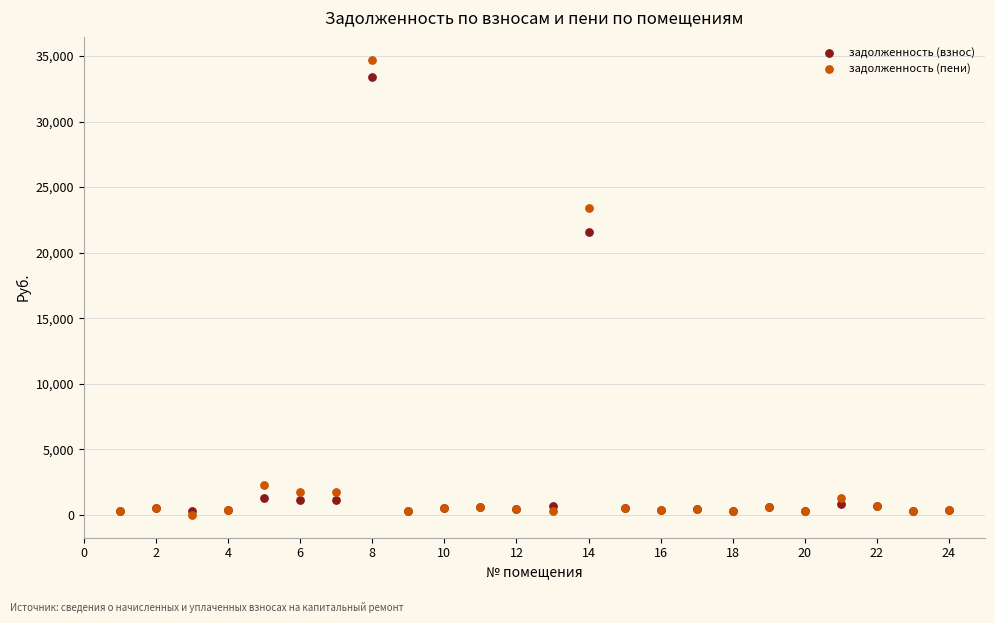

In the задолженность (взнос) series, what Y value is closest to 16850?

21558.9